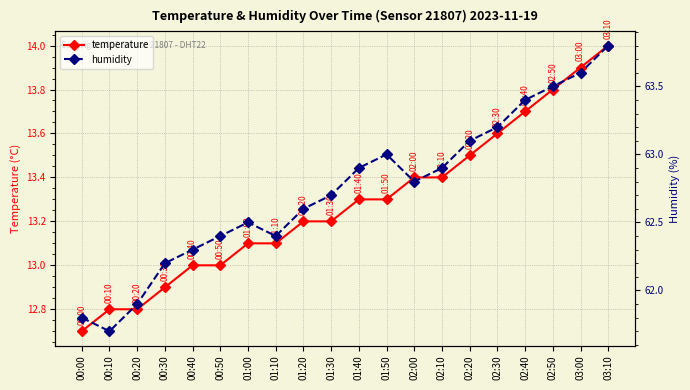

What is the label of the 13th point from the right?

01:10